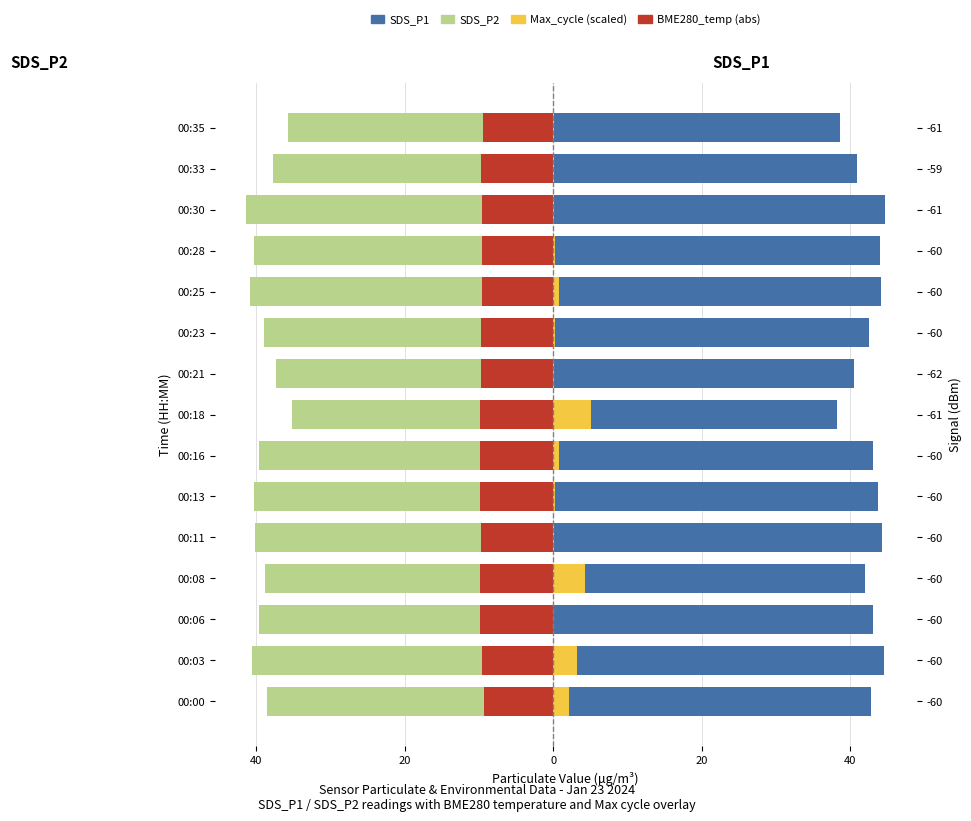

How many groups of bars are there?

15